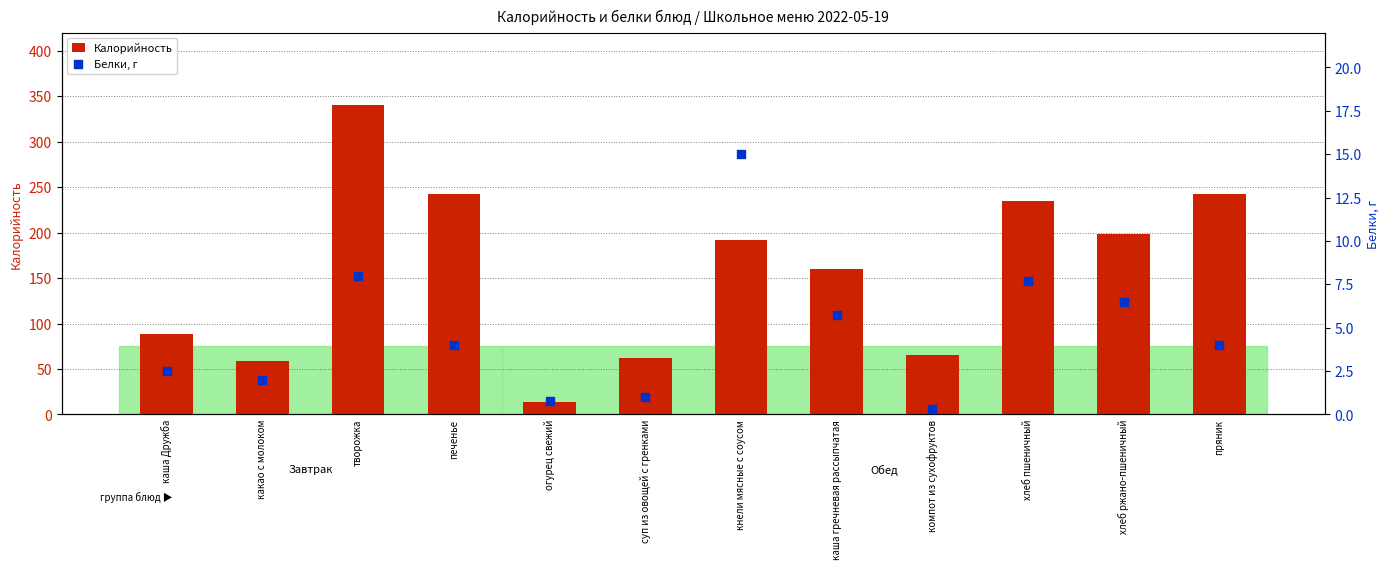

Is the value of Калорийность at кнели мясные с соусом greater than the value of Белки, г at печенье?

Yes